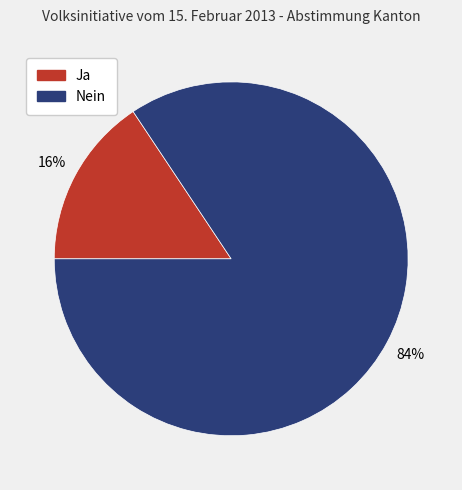

Rank the categories by value from highest to lowest.

Nein, Ja